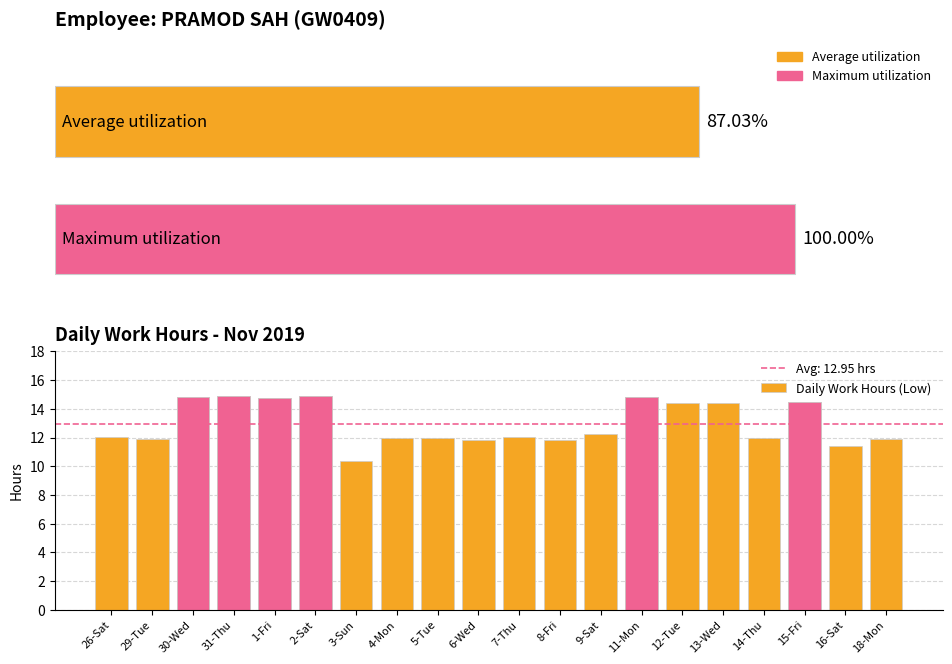

Count the number of values greater than 12.

11